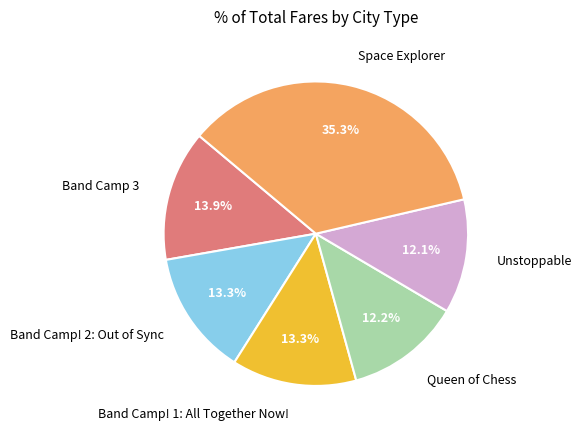

Approximately how many times larger is the value at Band Camp! 2: Out of Sync compared to Band Camp! 1: All Together Now!?

1.0